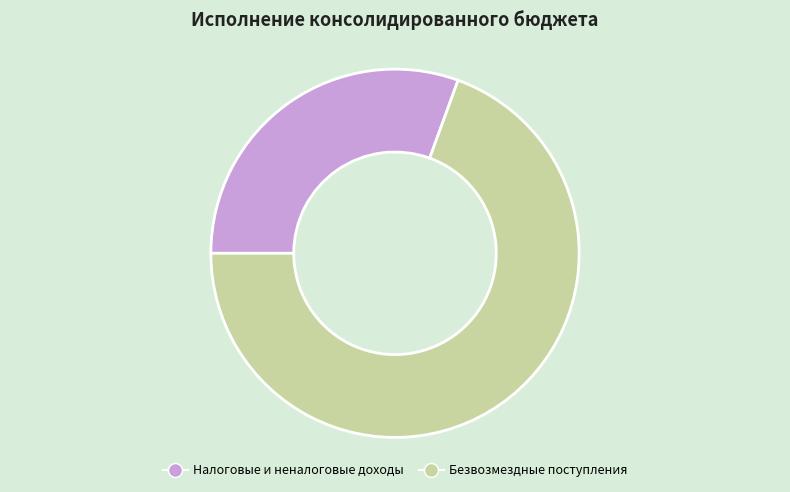

Is there any slice that represents more than half of the pie?

Yes